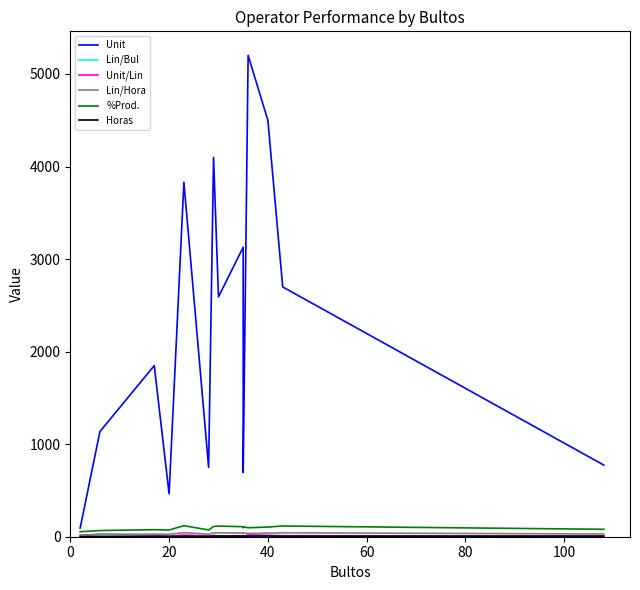

What is the maximum value for Lin/Hora?

44.0